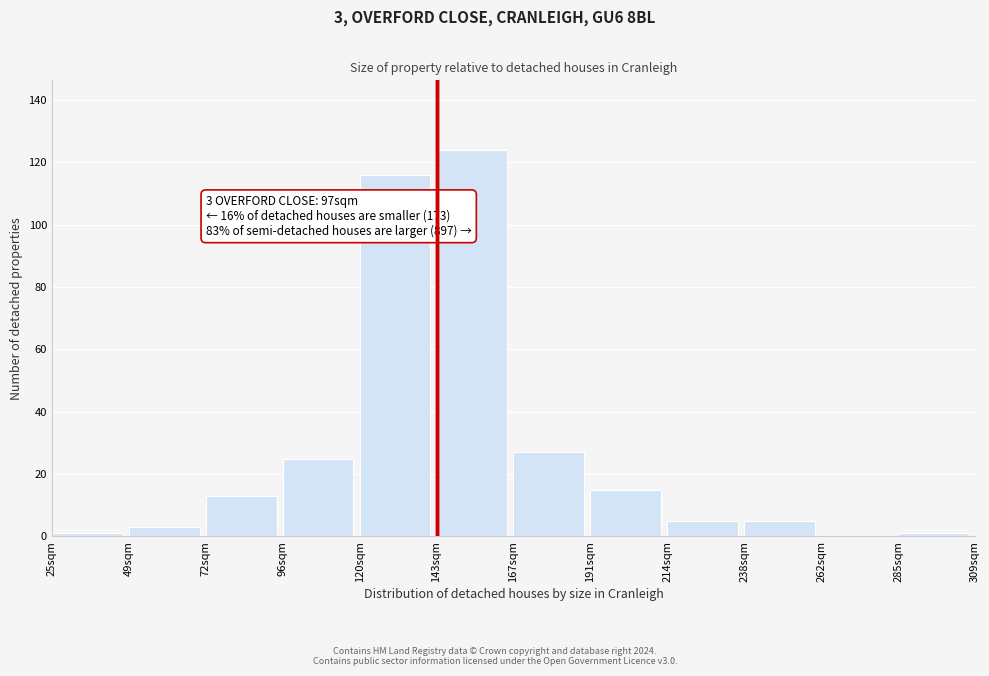

Reading left to right, what are all the values shown in this chart?

25sqm=1	49sqm=3	72sqm=13	96sqm=25	120sqm=116	143sqm=124	167sqm=27	191sqm=15	214sqm=5	238sqm=5	262sqm=0	285sqm=1